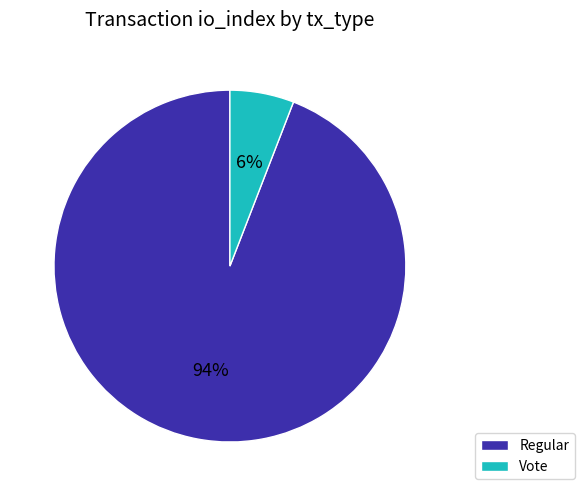

To the nearest percent, what is the difference between the Vote and Regular slice percentages?

88%